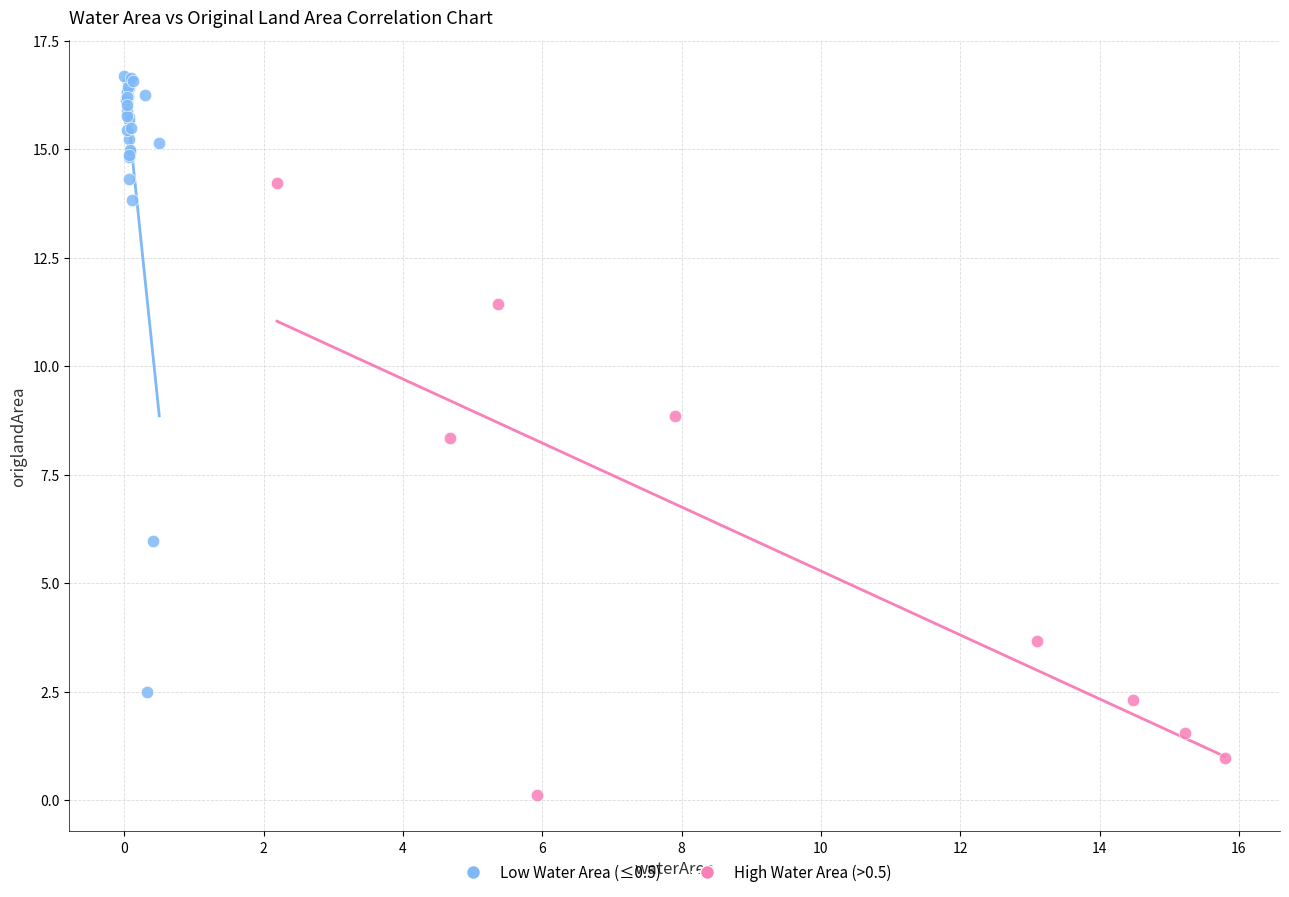

What are all the series names shown in the legend?

Low Water Area (≤0.5), High Water Area (>0.5)